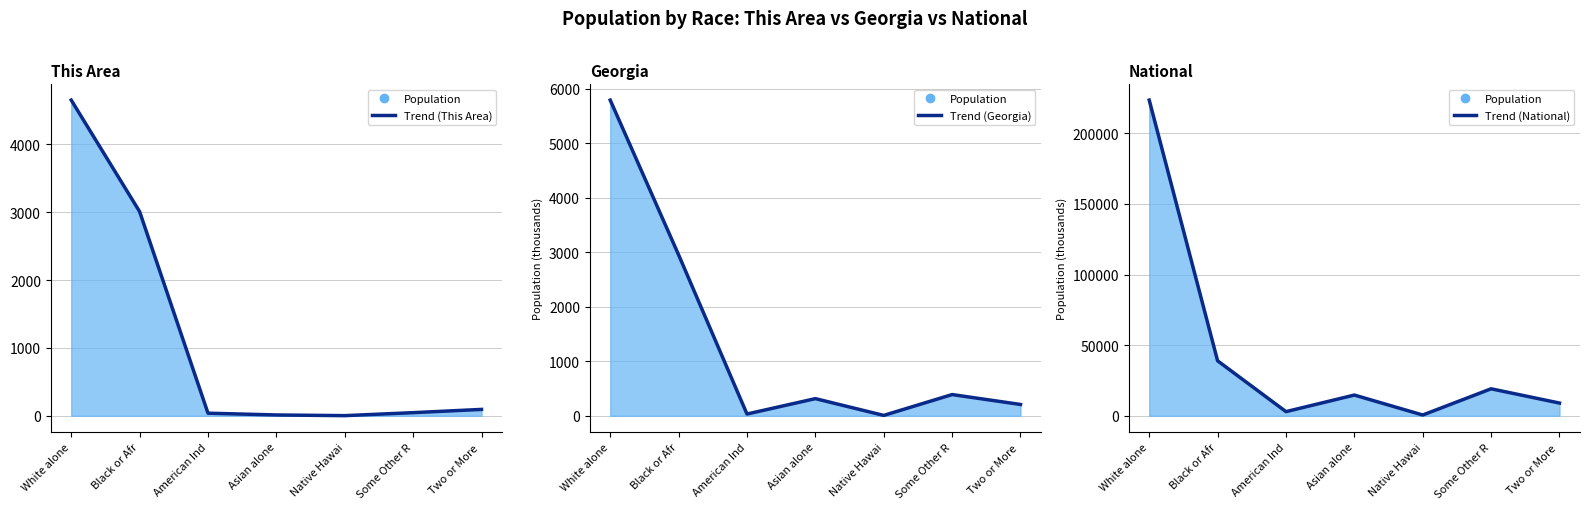

True or false: 7 Day Avg (National) has a value of 141956.7 at White alone.

False